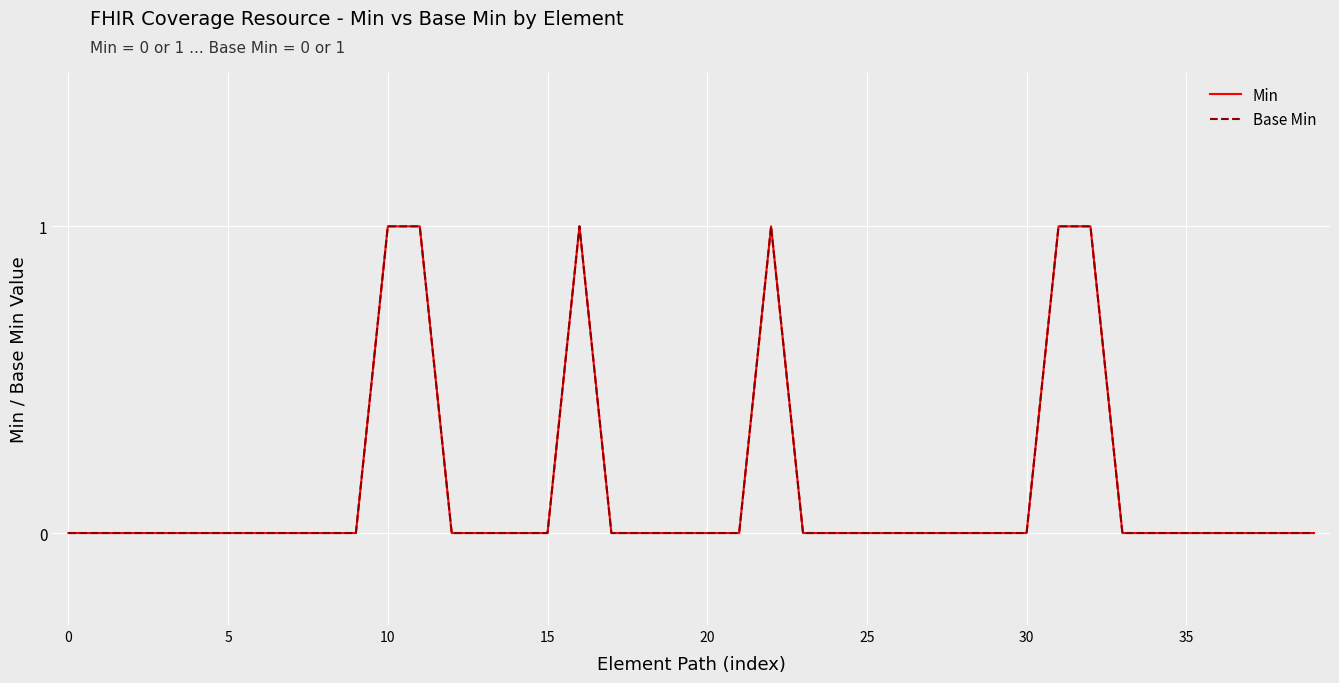

Is this an area chart (filled region under the line)?

No